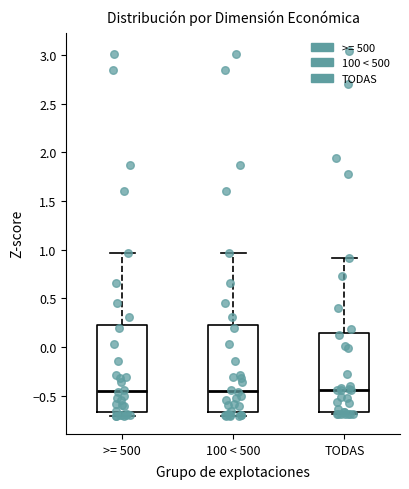

Where does the median line of the box for >= 500 sit on the y-axis? The values are not printed on the chart, so give them approximately, as read against the axis.

-0.45